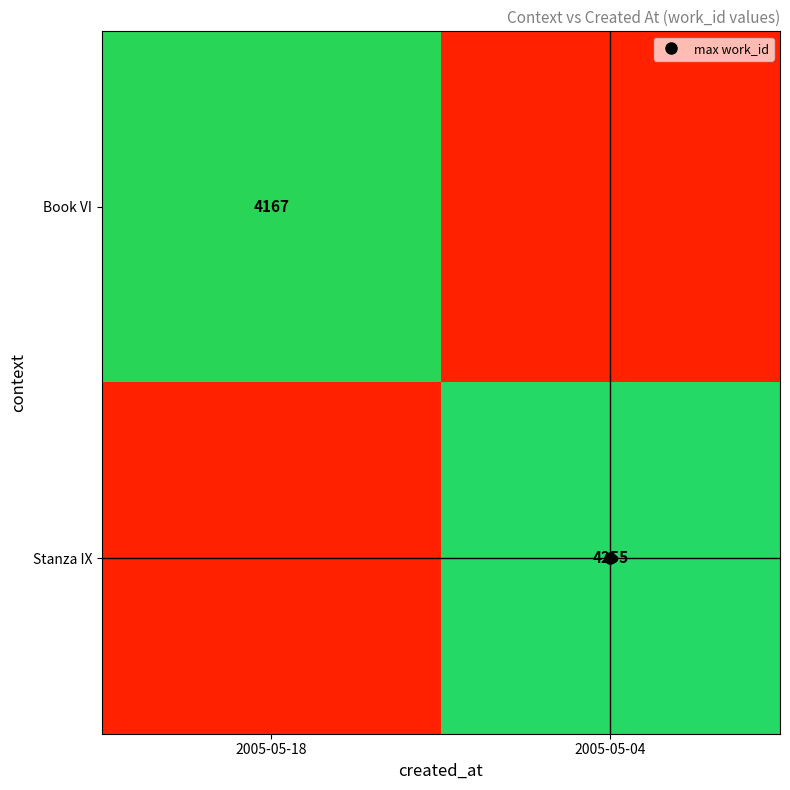

Is the value of Book VI at 2005-05-18 greater than the value of Stanza IX at 2005-05-18?

Yes